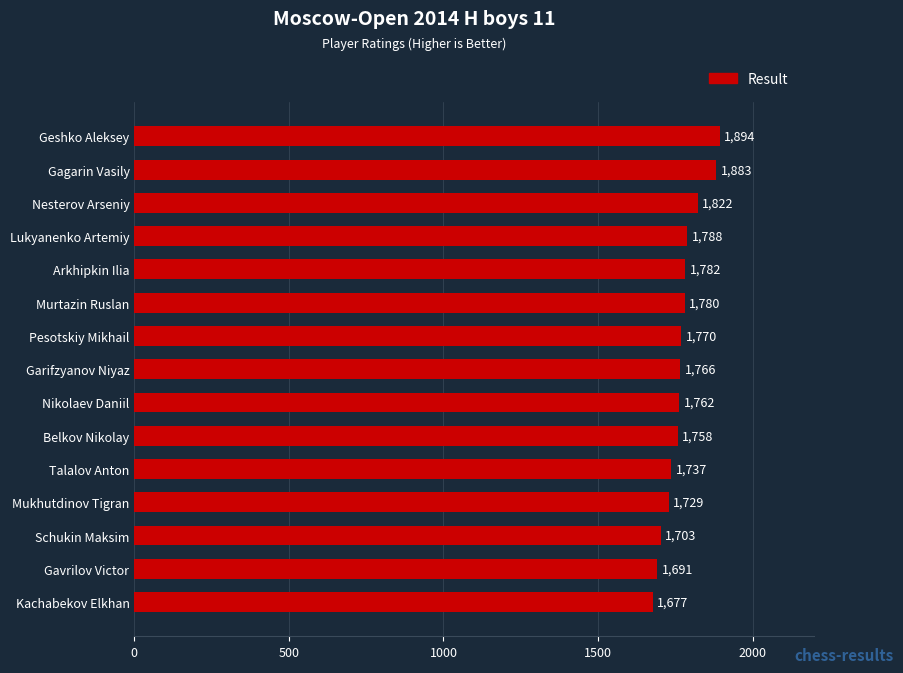

Reading top to bottom, transcribe all the data shown in this chart.

Geshko Aleksey=1894	Gagarin Vasily=1883	Nesterov Arseniy=1822	Lukyanenko Artemiy=1788	Arkhipkin Ilia=1782	Murtazin Ruslan=1780	Pesotskiy Mikhail=1770	Garifzyanov Niyaz=1766	Nikolaev Daniil=1762	Belkov Nikolay=1758	Talalov Anton=1737	Mukhutdinov Tigran=1729	Schukin Maksim=1703	Gavrilov Victor=1691	Kachabekov Elkhan=1677